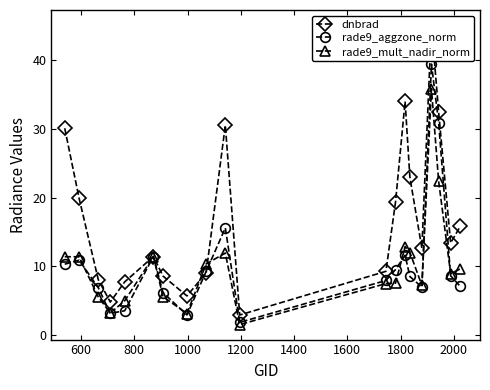

What is the lowest value of the rade9_mult_nadir_norm series?

1.5